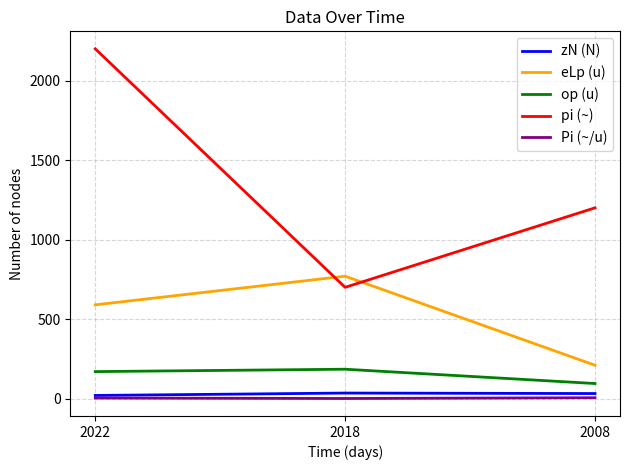

How many Pi (~/u) values are between 0 and 5?

2